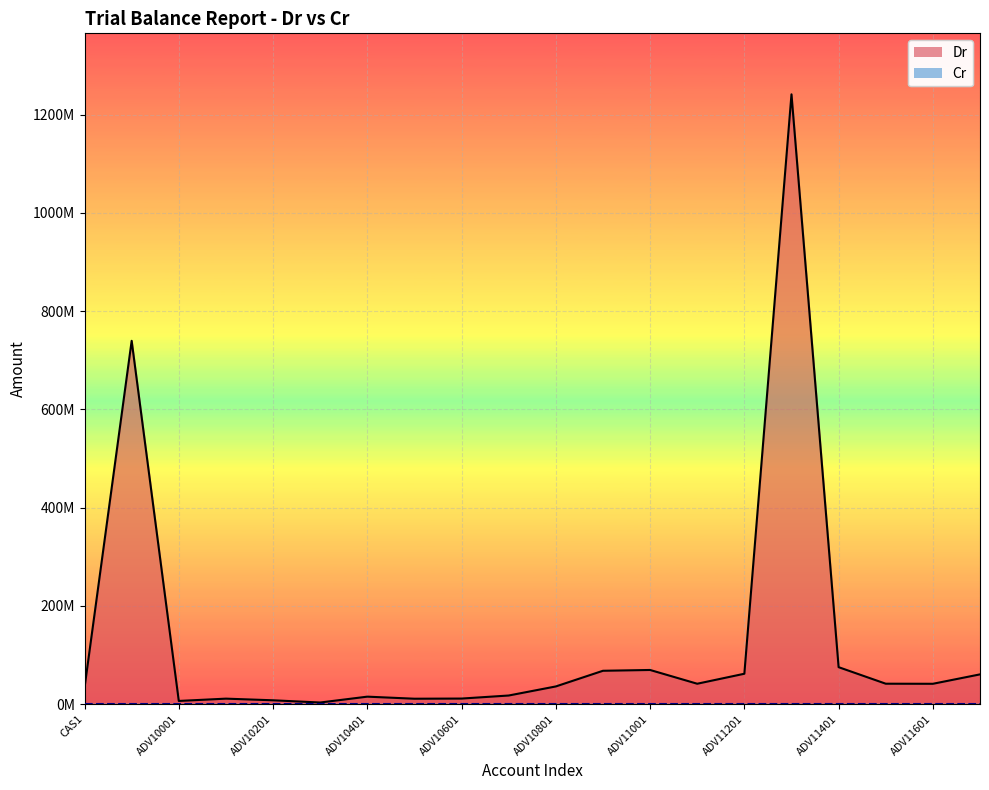

Approximately how many times larger is the value at ADV11601 compared to ADV11101?

1.0